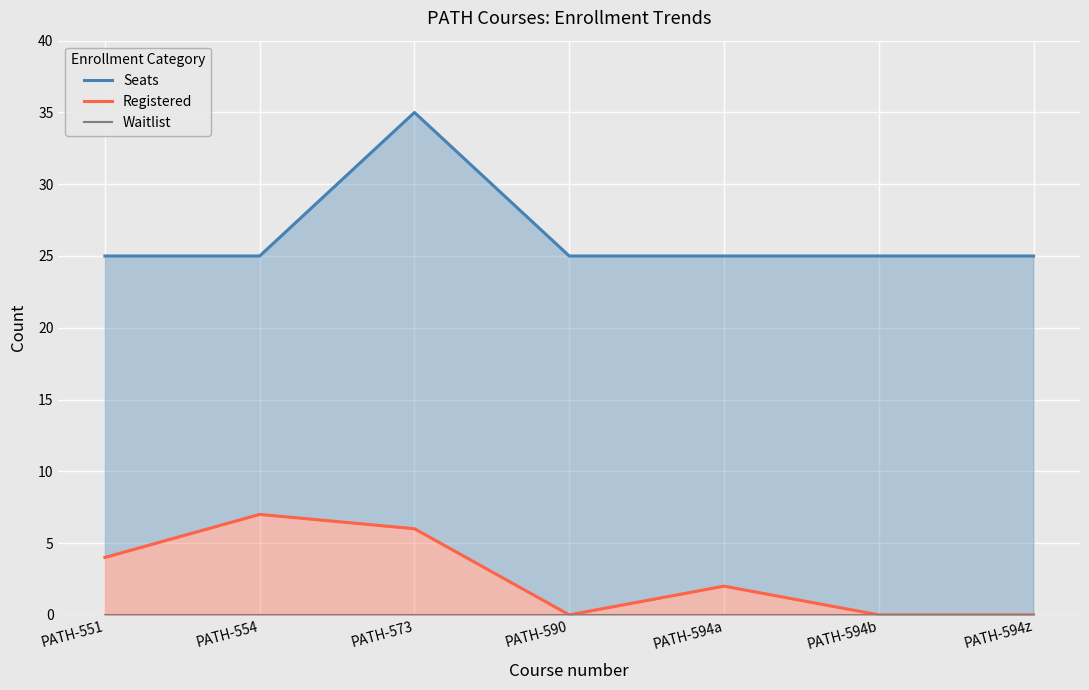

Count the number of categories in the chart.

7